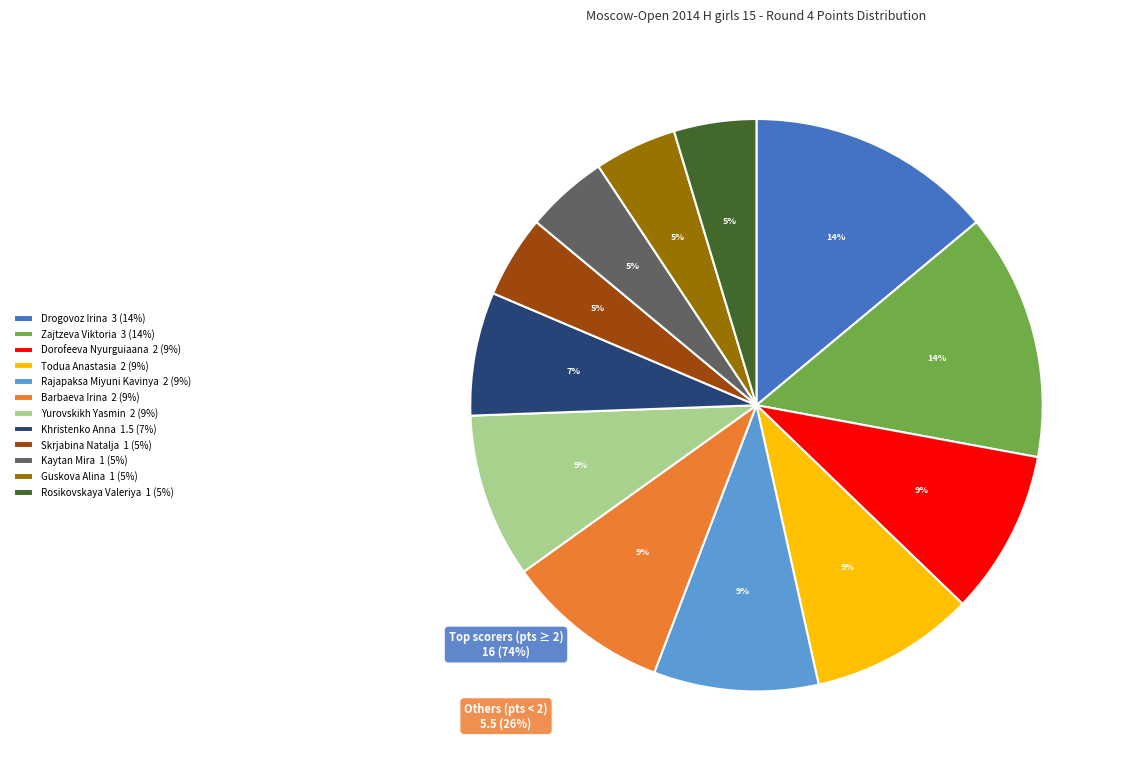

Is it true that Khristenko Anna 1.5 (7%) is 7% of the pie?

True